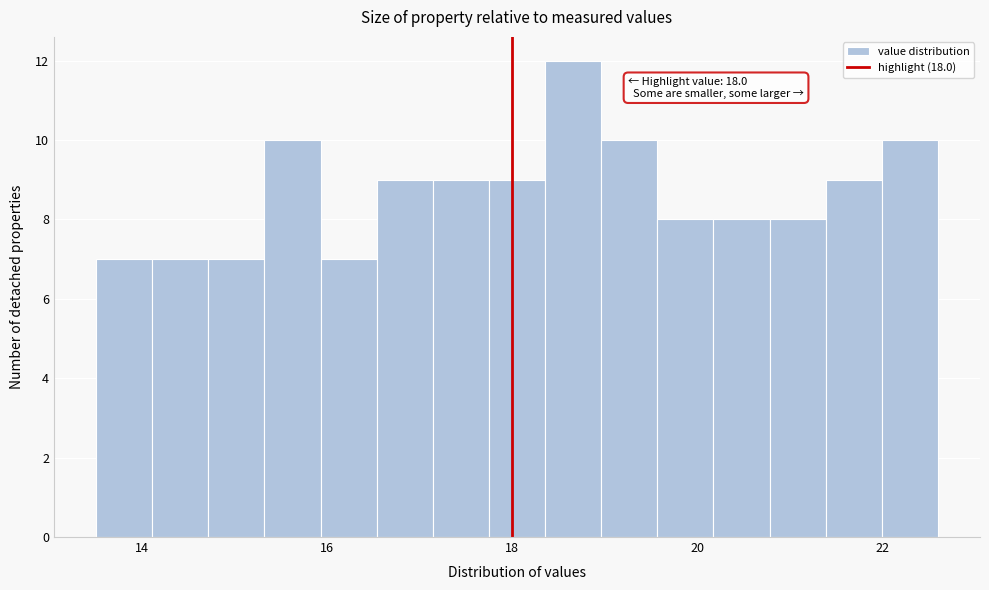

Around what value on the x-axis is the tallest bar? Give the approximate position of its centre, as read against the axis.

18.6